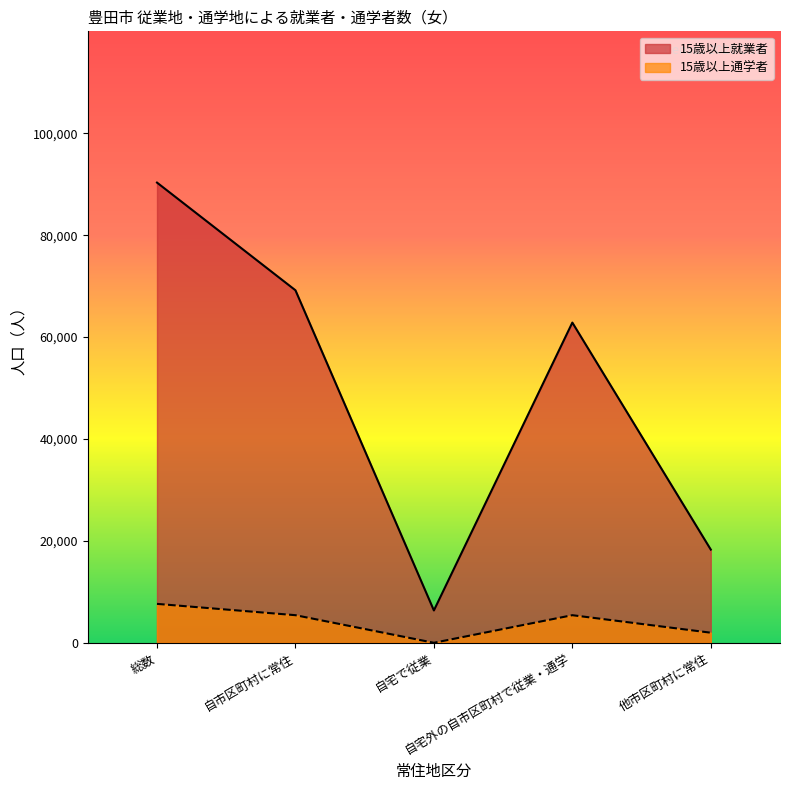

What value does the 15歳以上通学者 series have at 自市区町村に常住, to the nearest 50?

5400